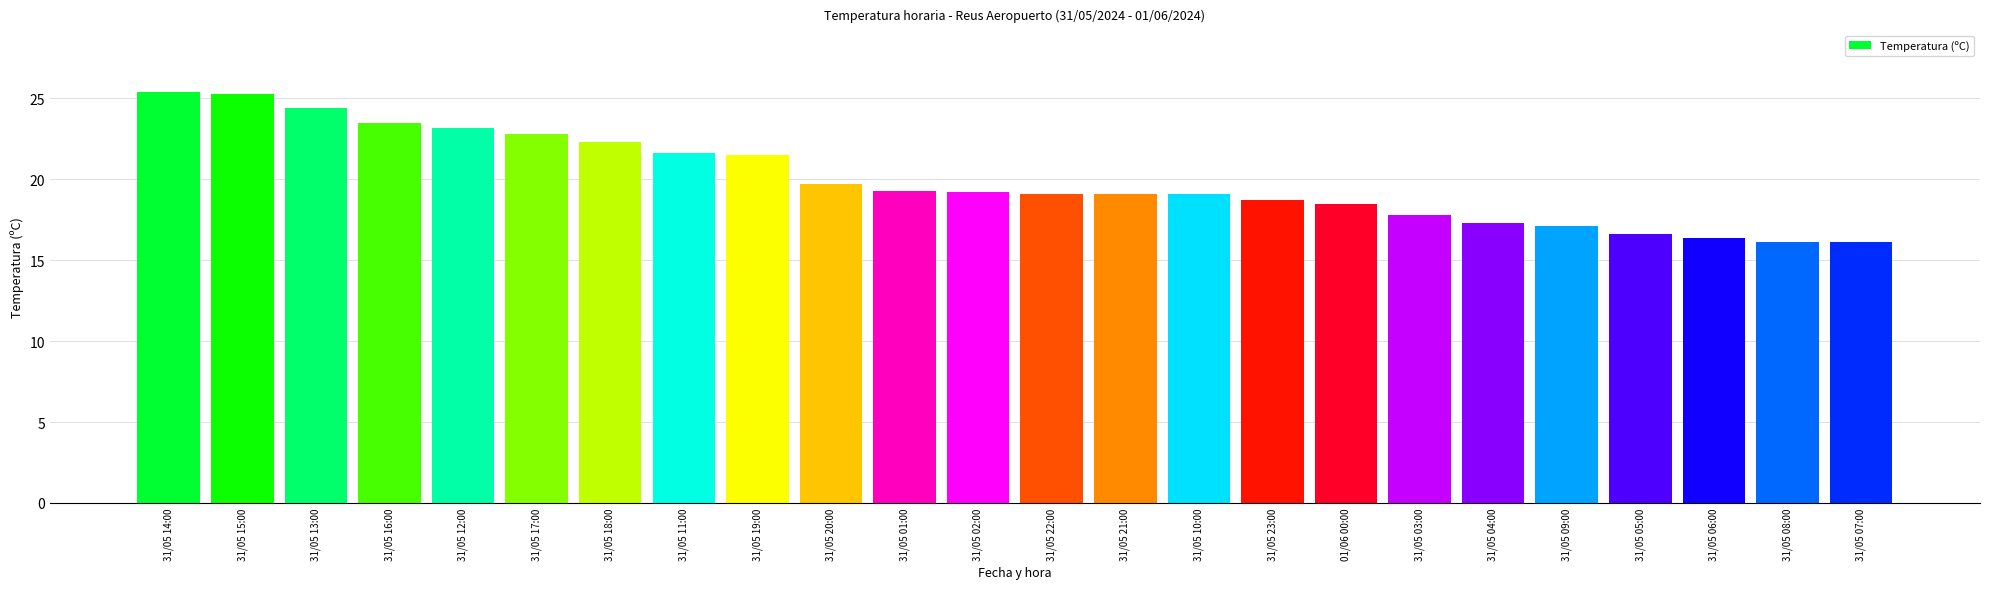

What is the average value?

20.0